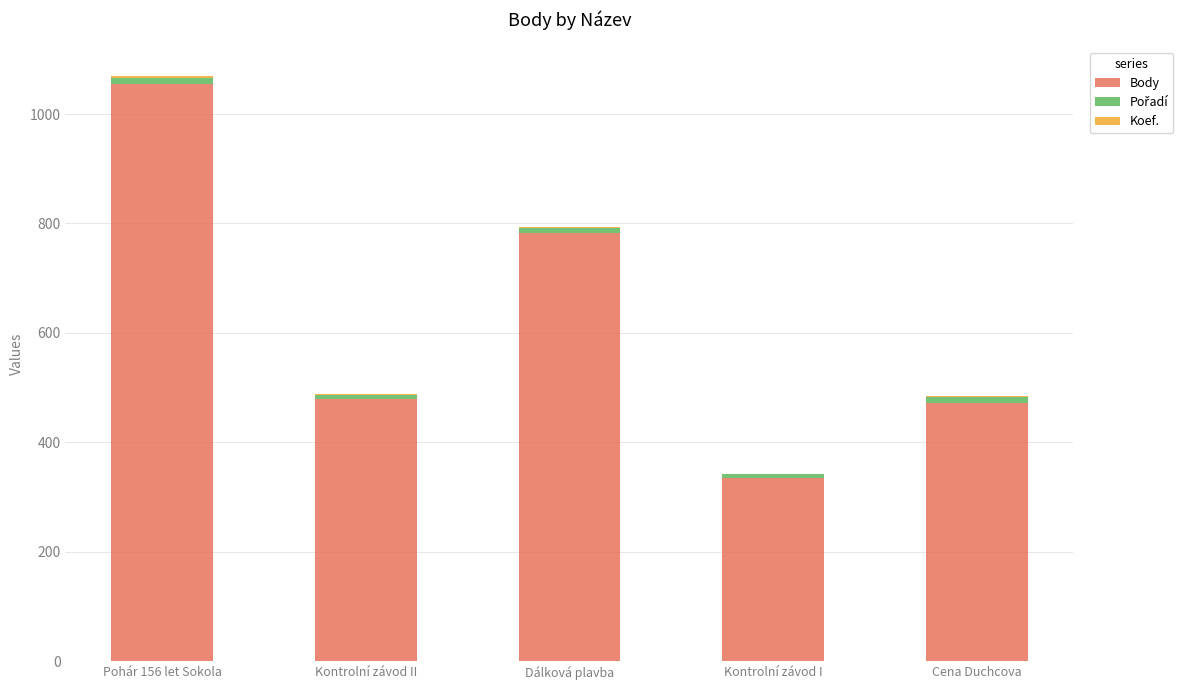

What is the sum of all Body values?

3122